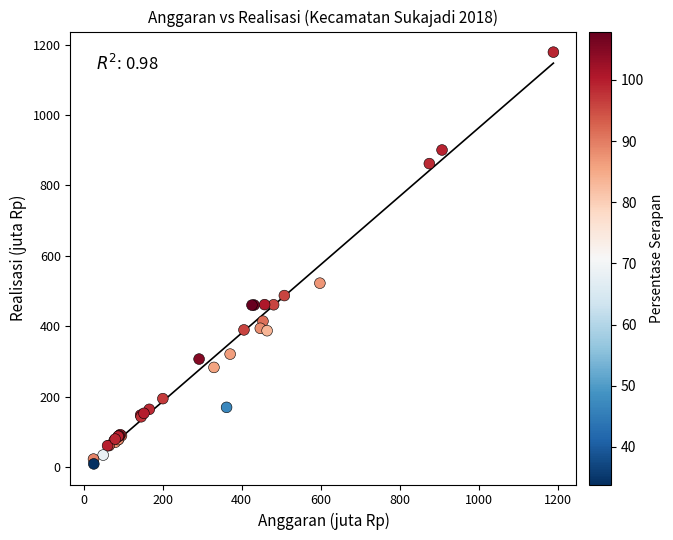

What Y value in the scatter plot is closest to 593?

522.2